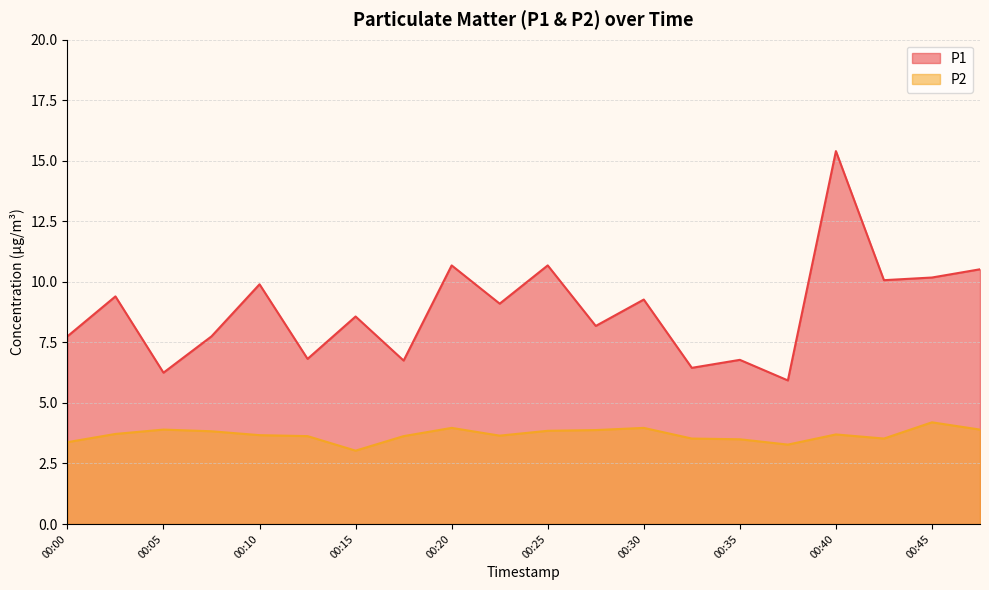

In P1, how many points are lower than both neighbors (excluding endpoints)?

8